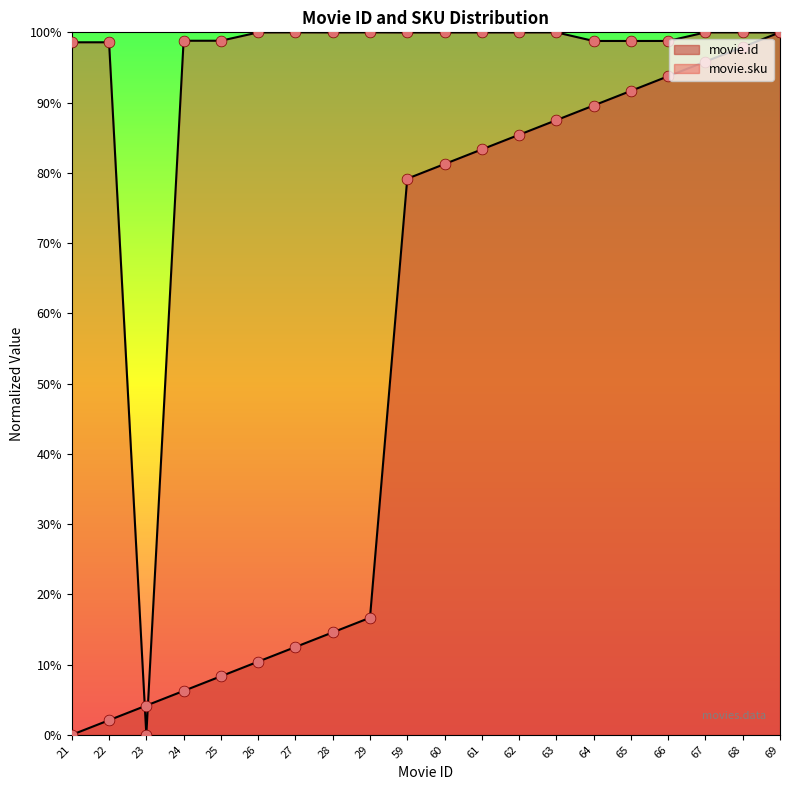

Which series has the largest Y range (max minus min)?

movie.id